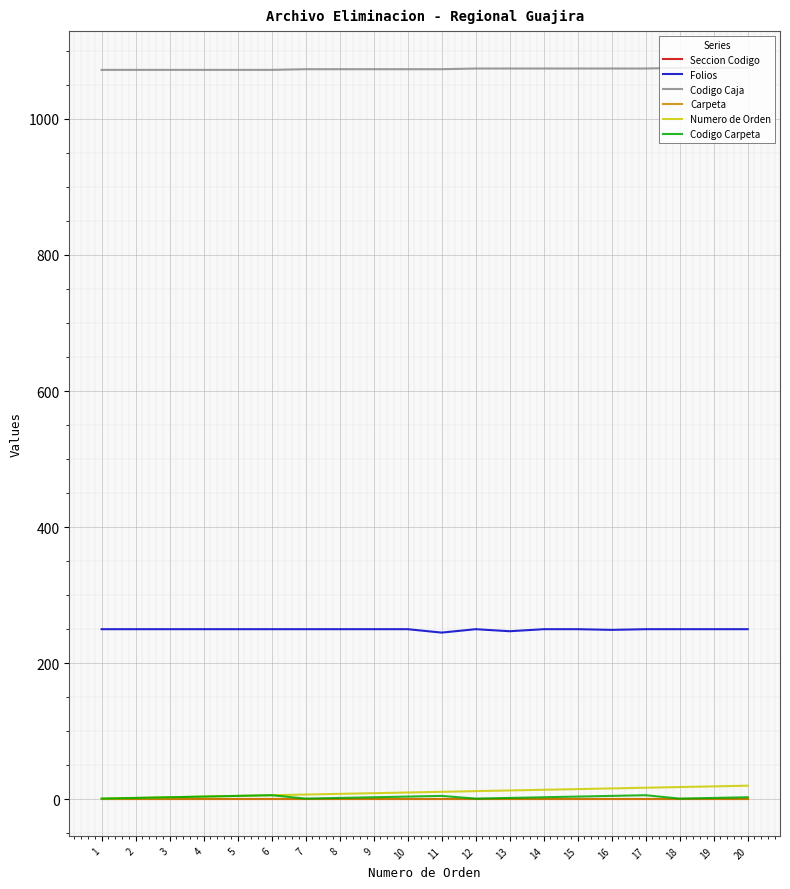

How many values in the Numero de Orden series are below 11?

10